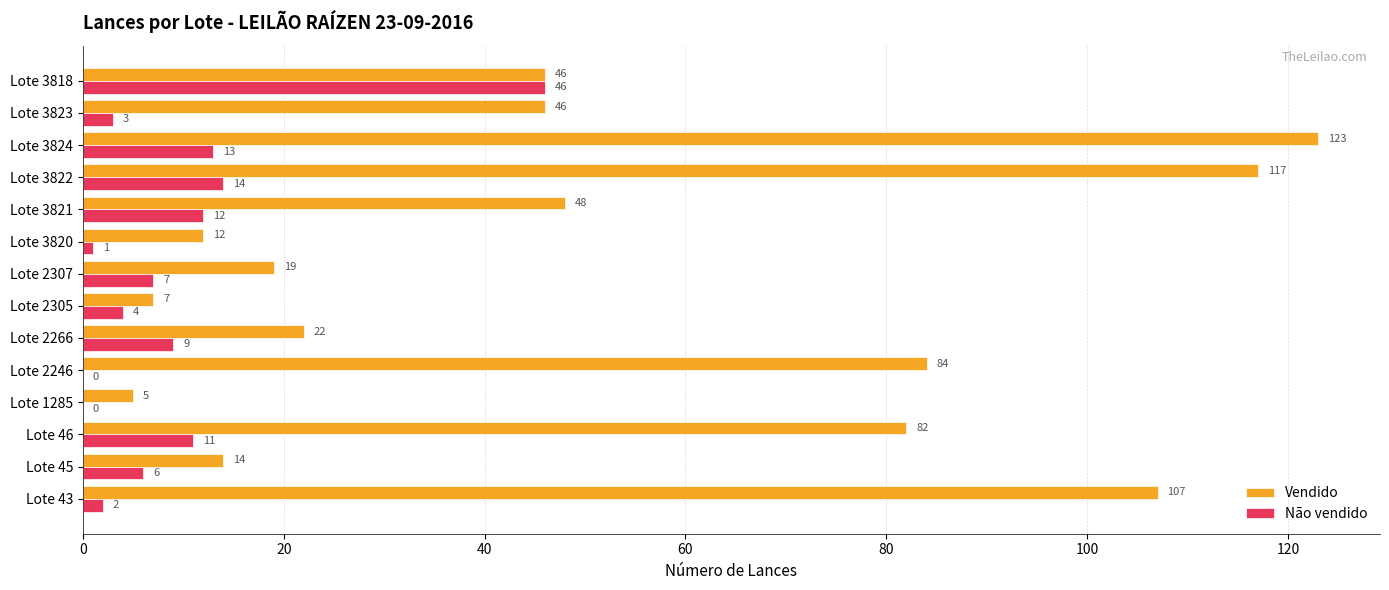

The value of Não vendido at Lote 3822 is 10. True or false?

False